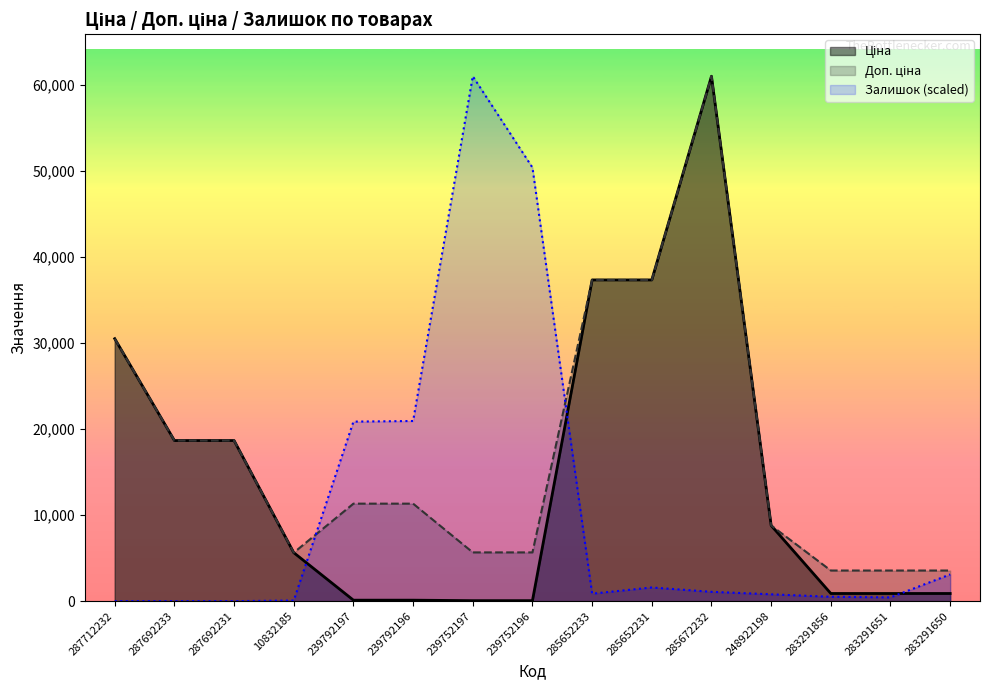

What is the label of the 10th point from the left?

285652231